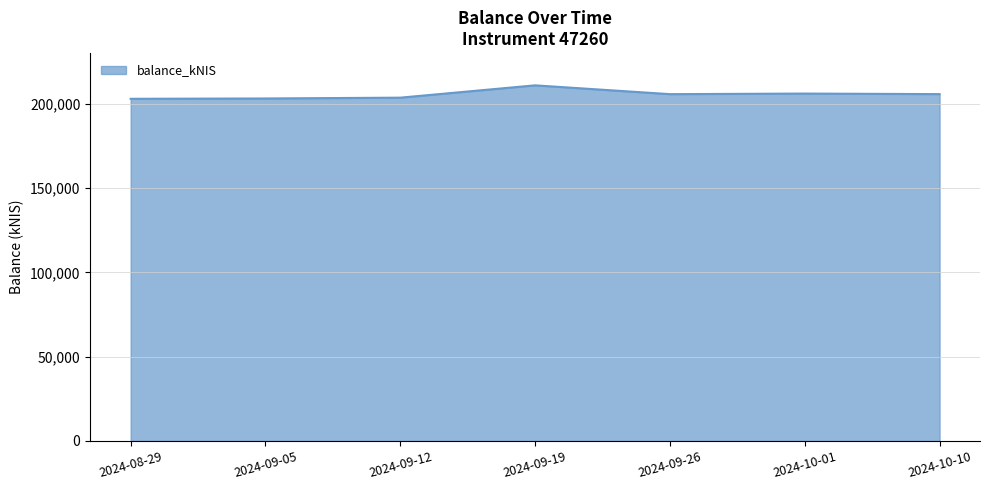

How many values exceed 205675?

4